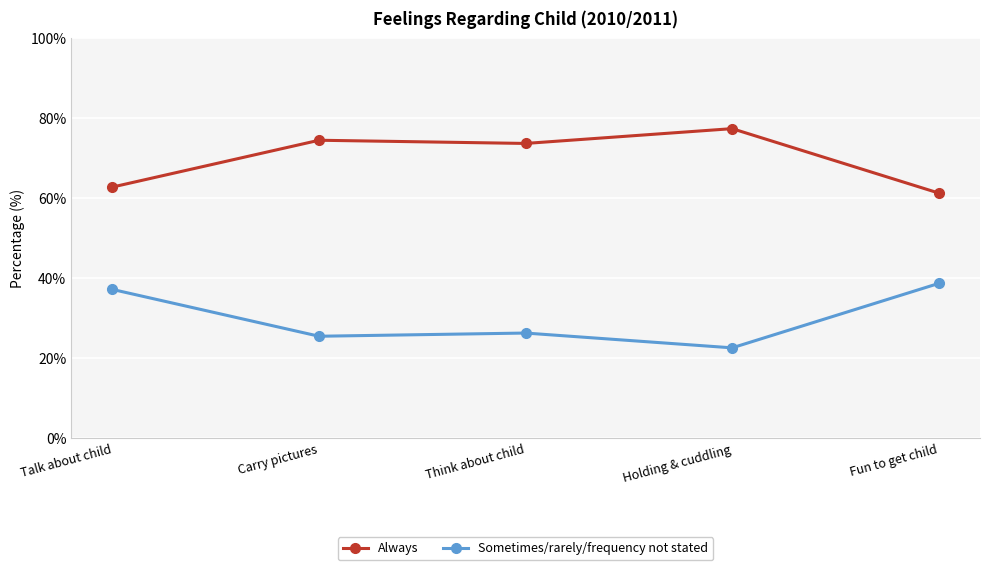

Is it true that Sometimes/rarely/frequency not stated equals 60.1 at Talk about child?

False